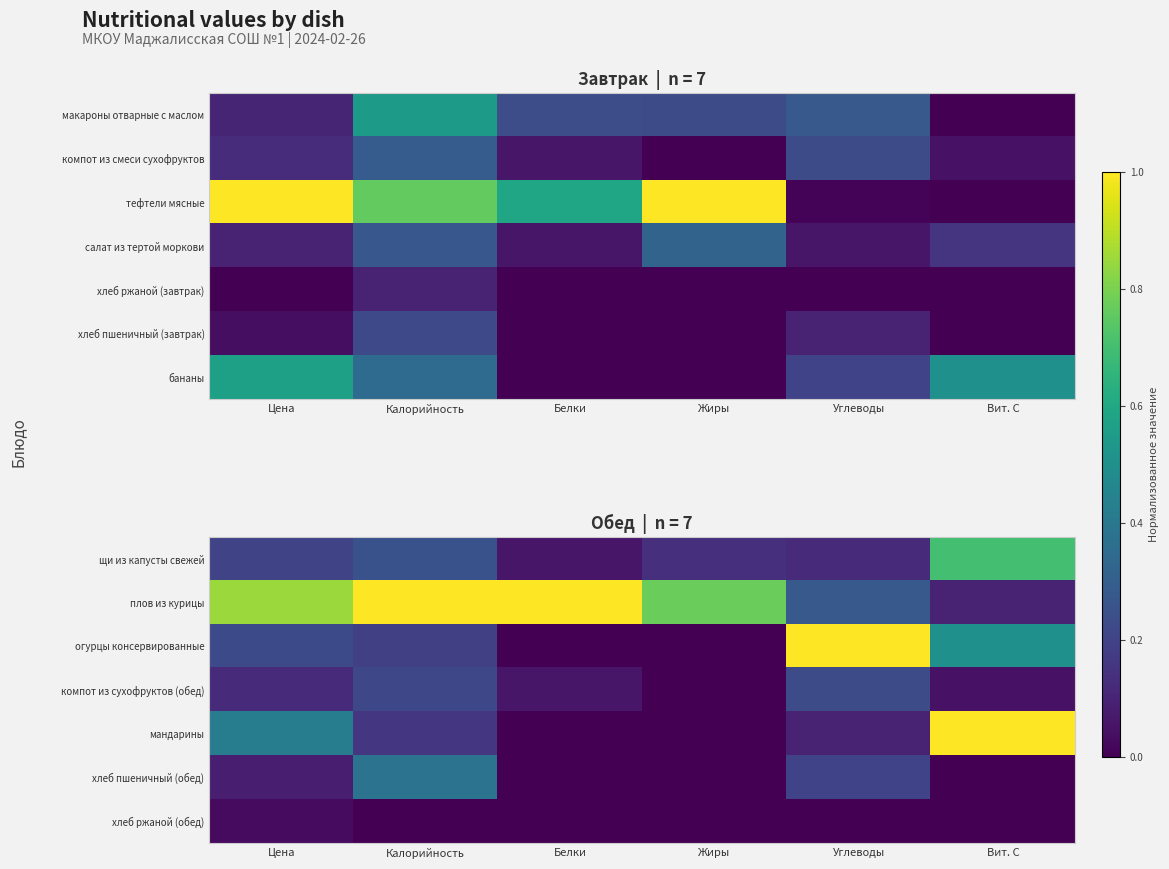

At which label is огурцы консервированные closest to 0?

Белки